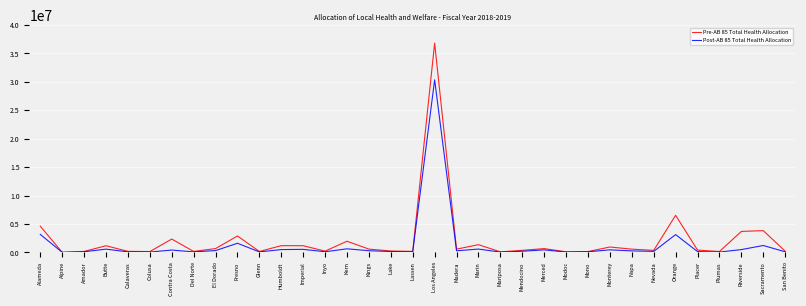

What is the maximum value shown in the chart?

36822182.6